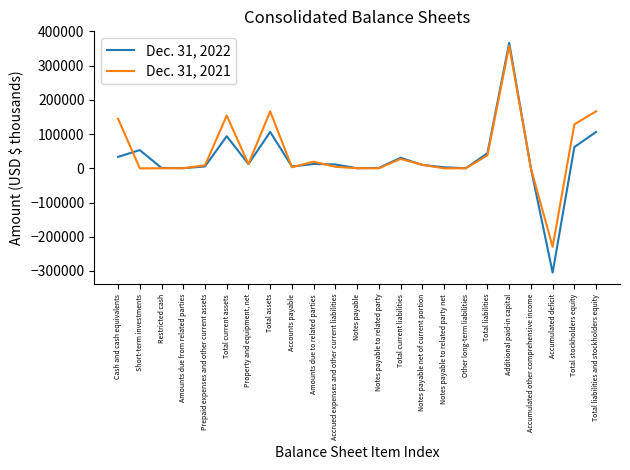

True or false: Dec. 31, 2022 and Dec. 31, 2021 intersect in this chart.

True